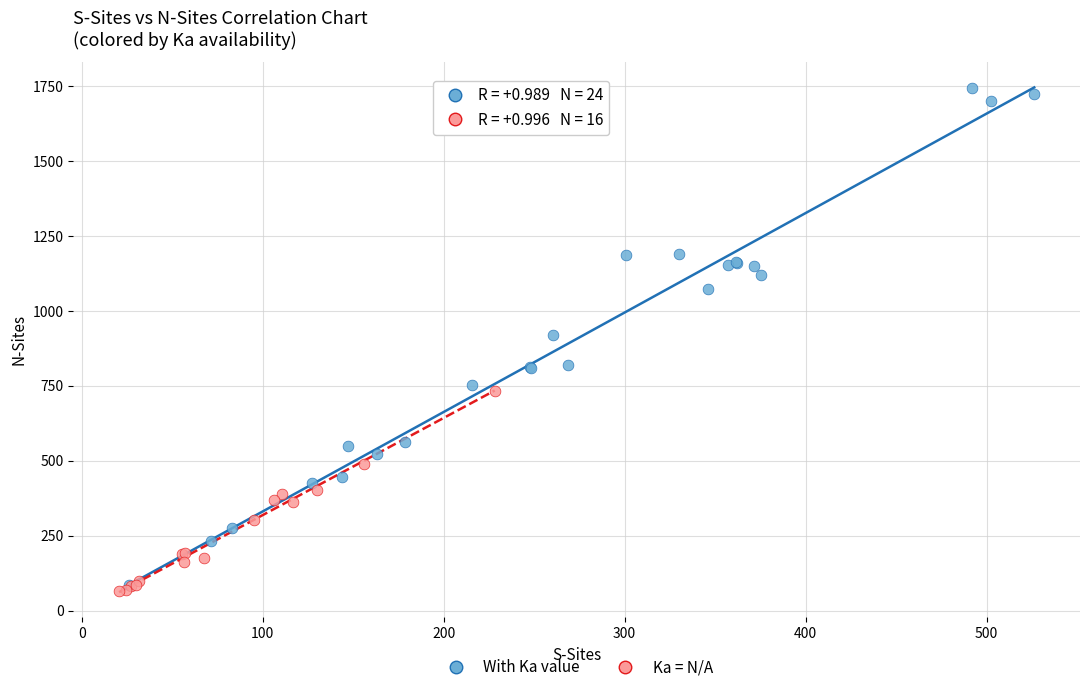

Which series has the largest Y range (max minus min)?

With Ka value